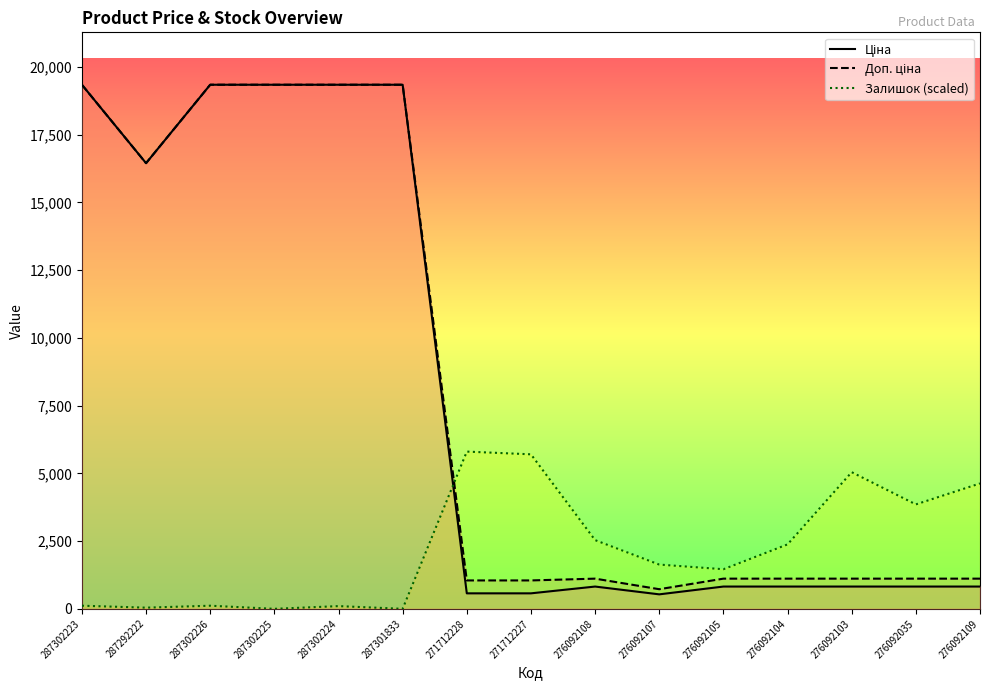

List the labels in order of Залишок (scaled) value, smallest first.

287302225, 287301833, 287292222, 287302224, 287302223, 287302226, 276092105, 276092107, 276092104, 276092108, 276092035, 276092109, 276092103, 271712227, 271712228